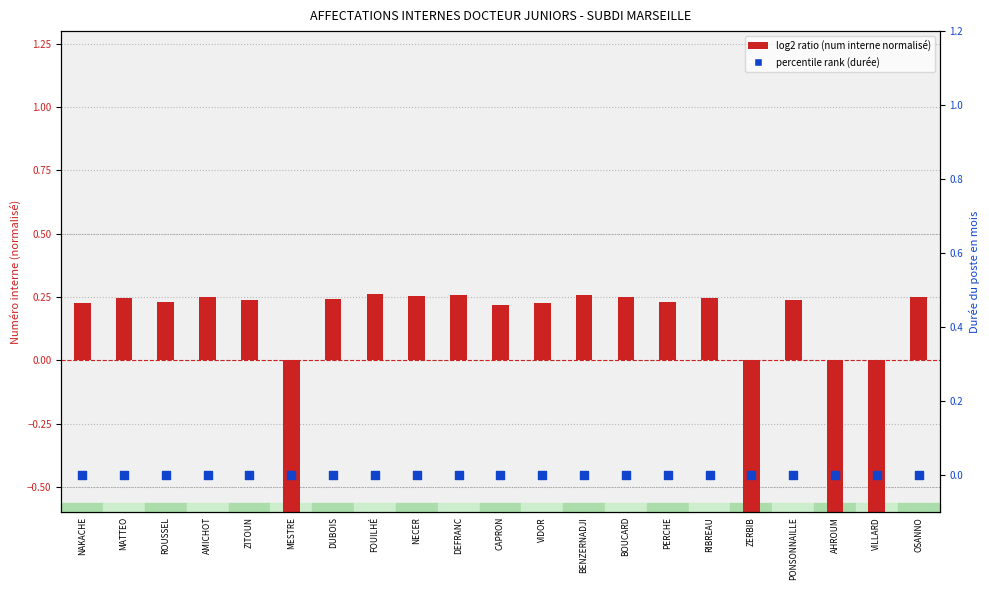

At how many categories does at least one series exceed 0?

17